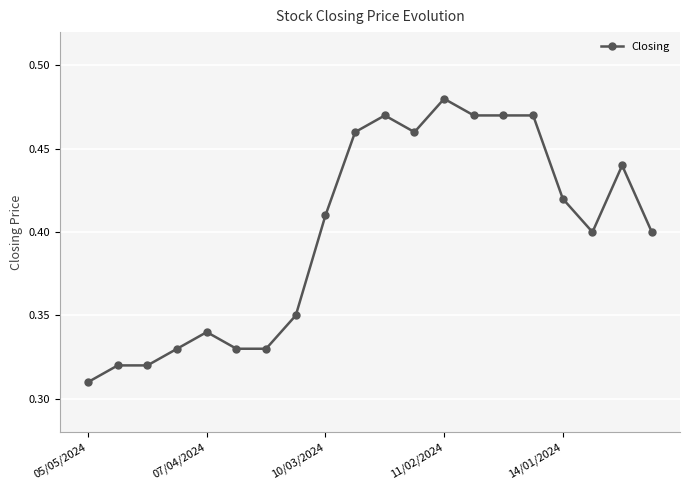

True or false: there are more than 2 points higher than both neighbors.

True